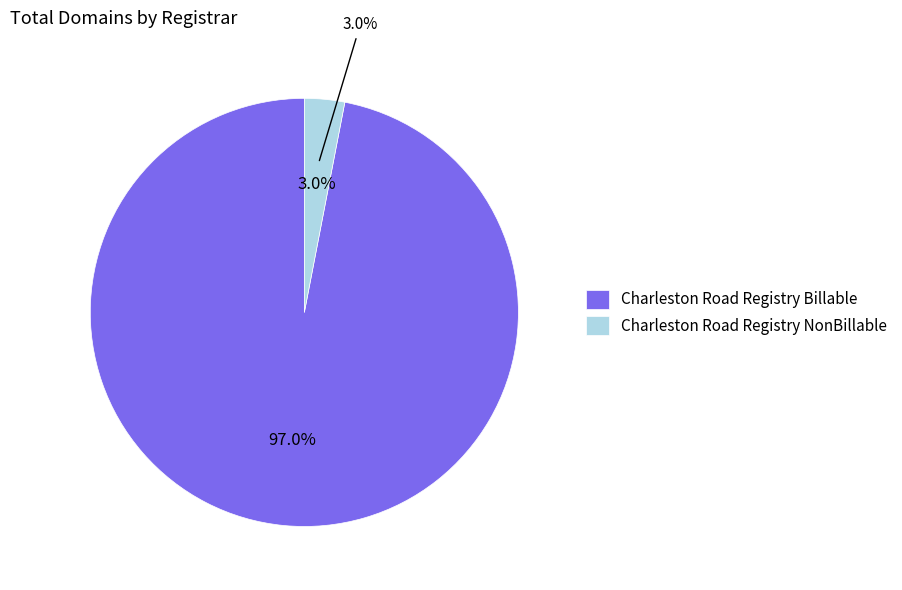

Is there any slice that represents more than half of the pie?

Yes